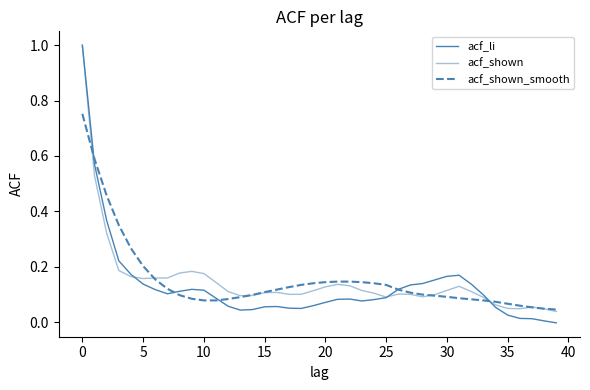

Which series ends up on top after the final intersection of acf_shown_smooth and acf_li?

acf_shown_smooth